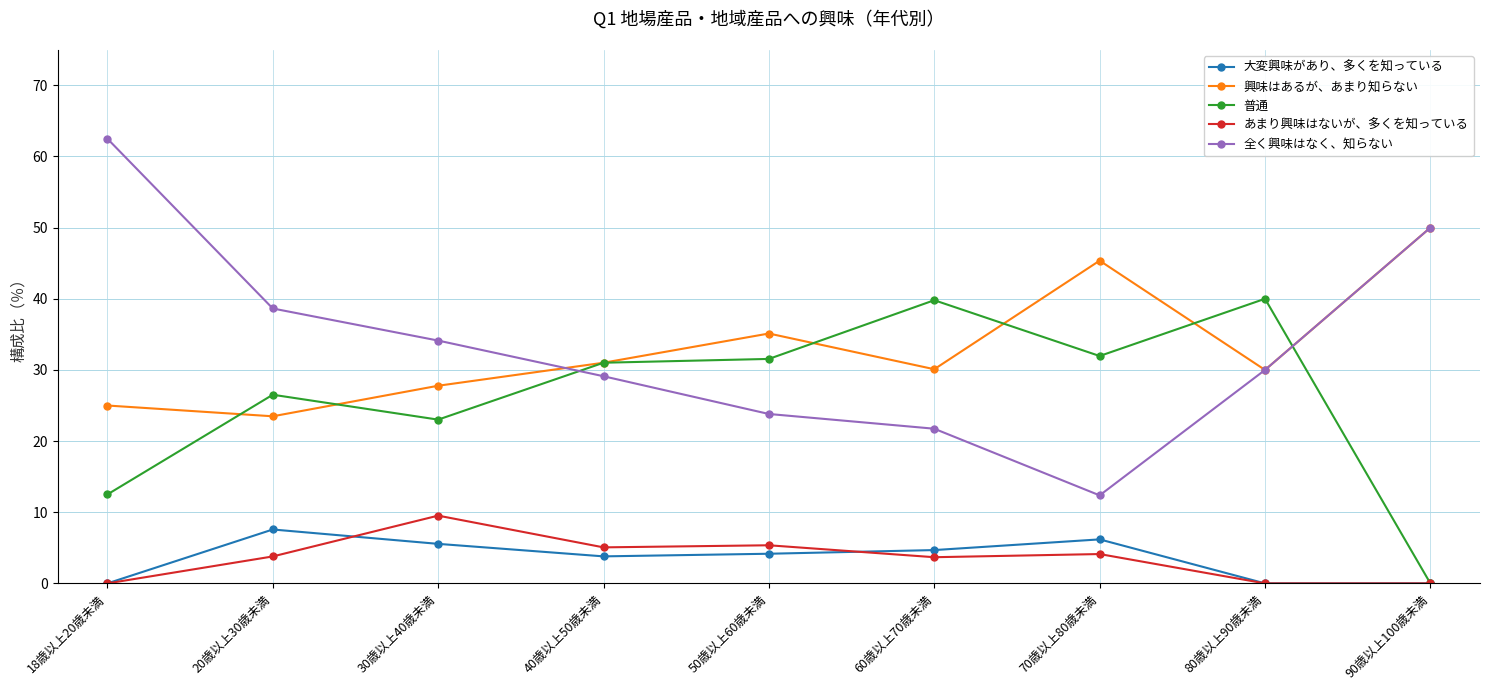

How many values in the 全く興味はなく、知らない series are below 30?

4